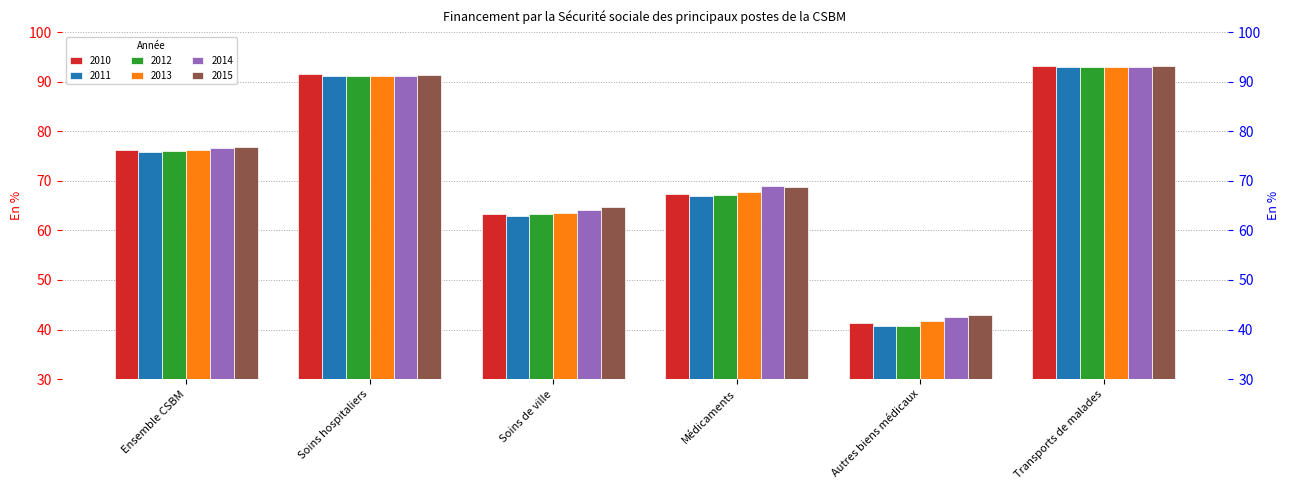

Which has a higher value, Soins hospitaliers or Transports de malades?

Transports de malades